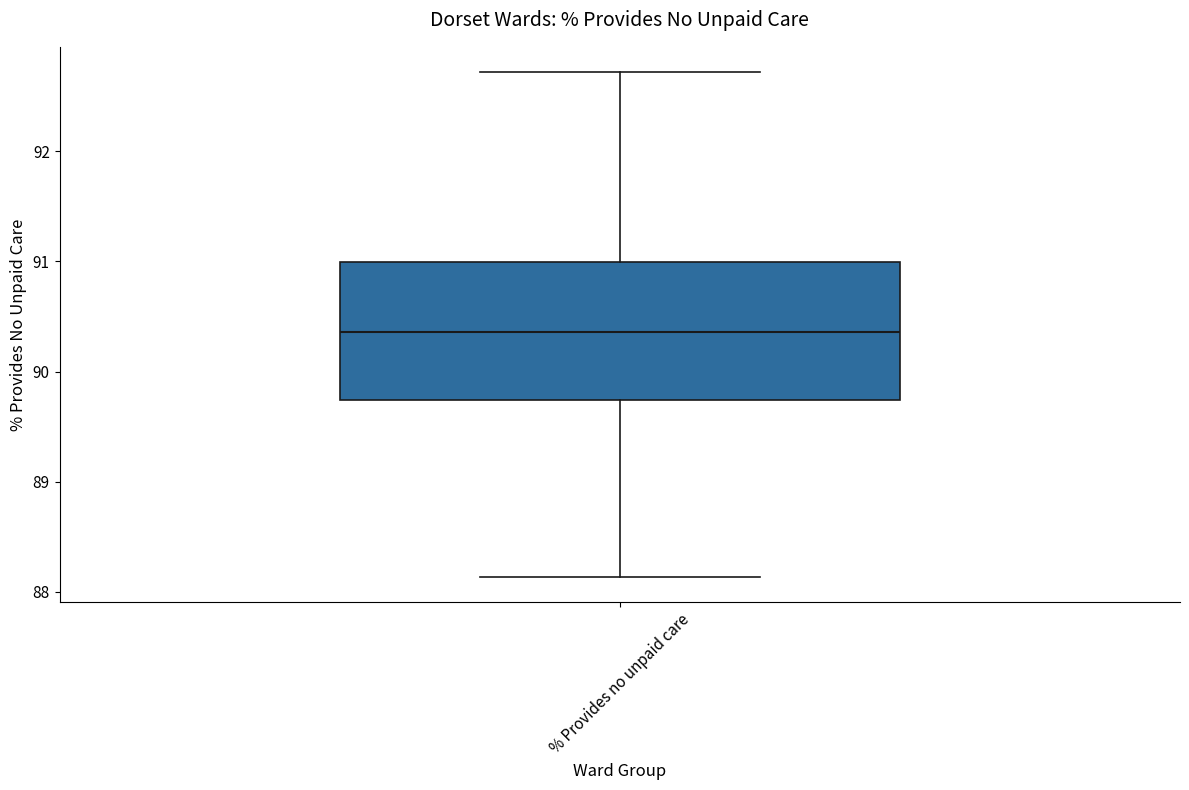

Where does the upper whisker of the box for % Provides no unpaid care end on the y-axis? The values are not printed on the chart, so give them approximately, as read against the axis.

92.7